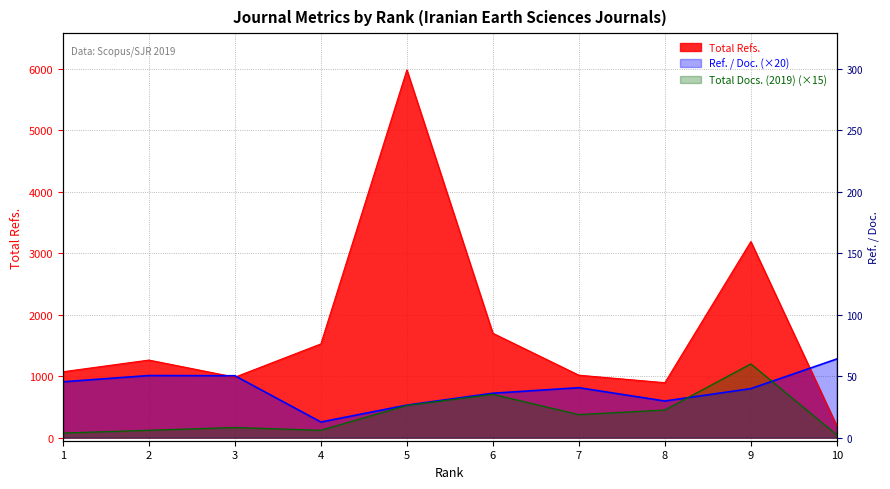

What is the sum of the Ref. / Doc. values at 1 and 8?

1504.8